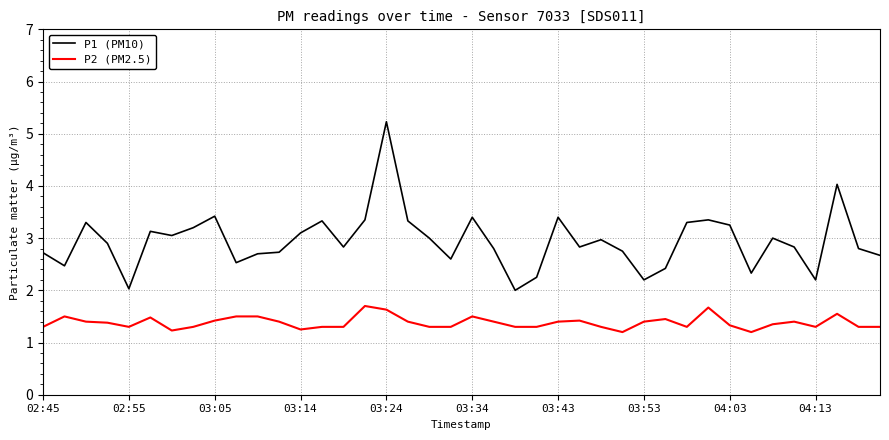

Which series has the widest spread of values?

P1 (PM10)